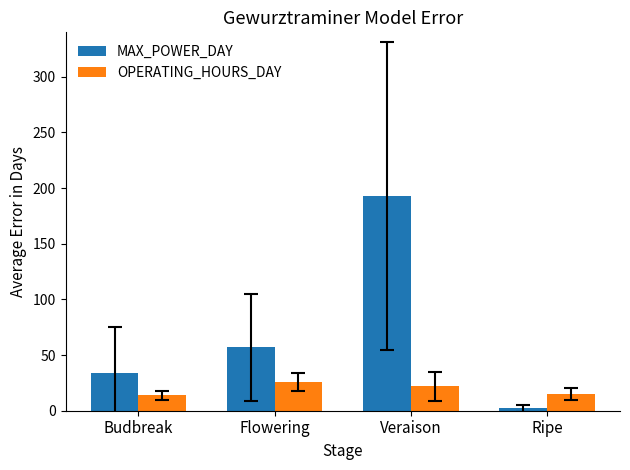

What is the difference between the highest and lowest values at Flowering?

31